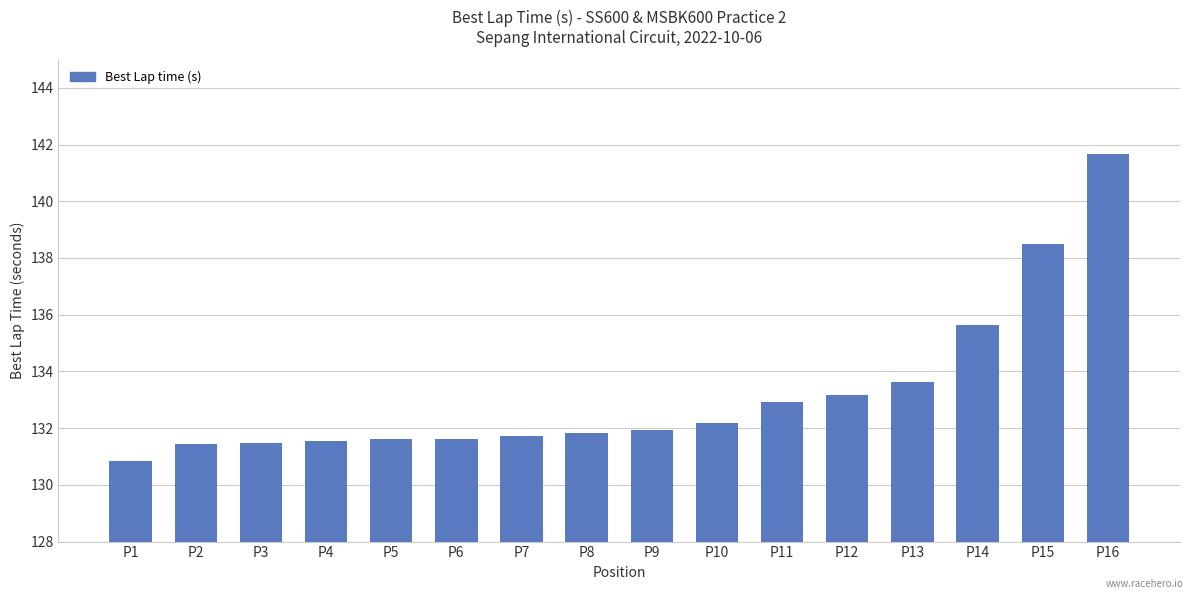

What is the value of the 8th bar from the left?

131.8